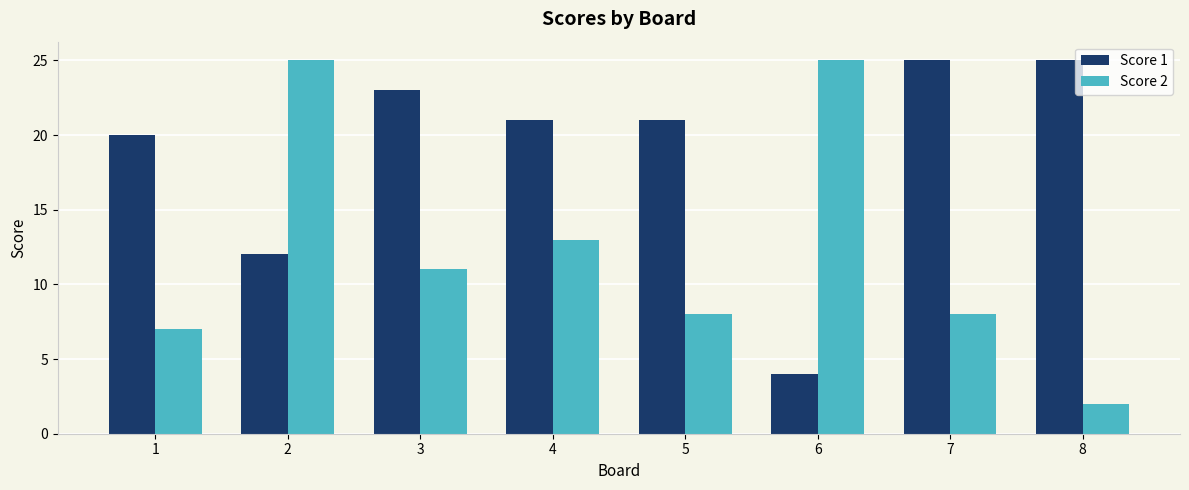

What is the greatest value displayed?

25